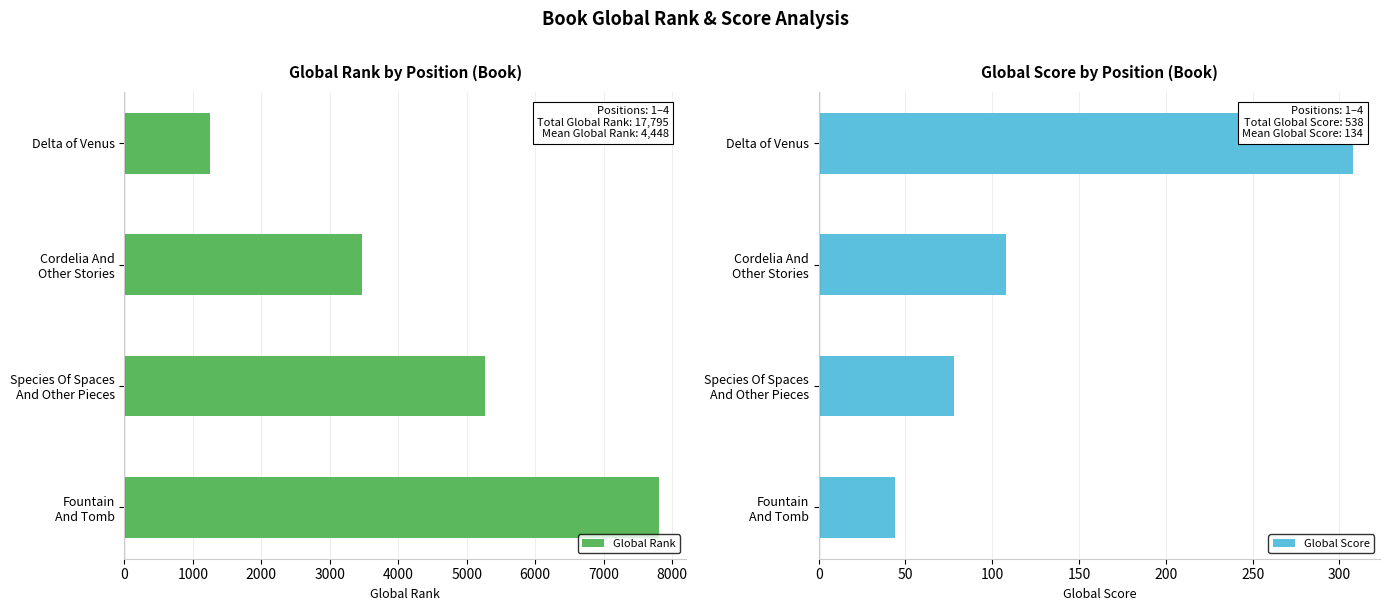

What is the average value of the Global Rank series?

4449